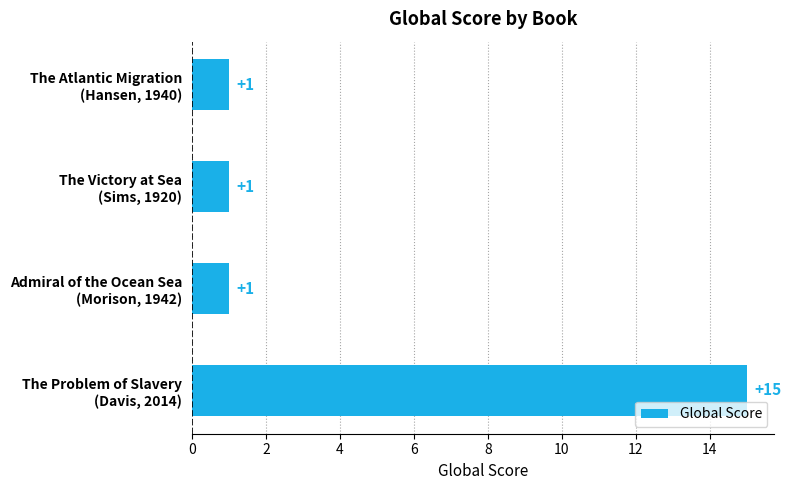

What is the difference between the maximum and second lowest values?

14